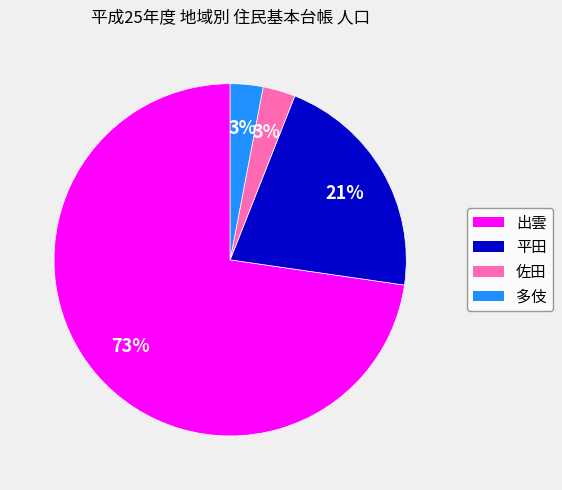

How many slices are in this pie chart?

4